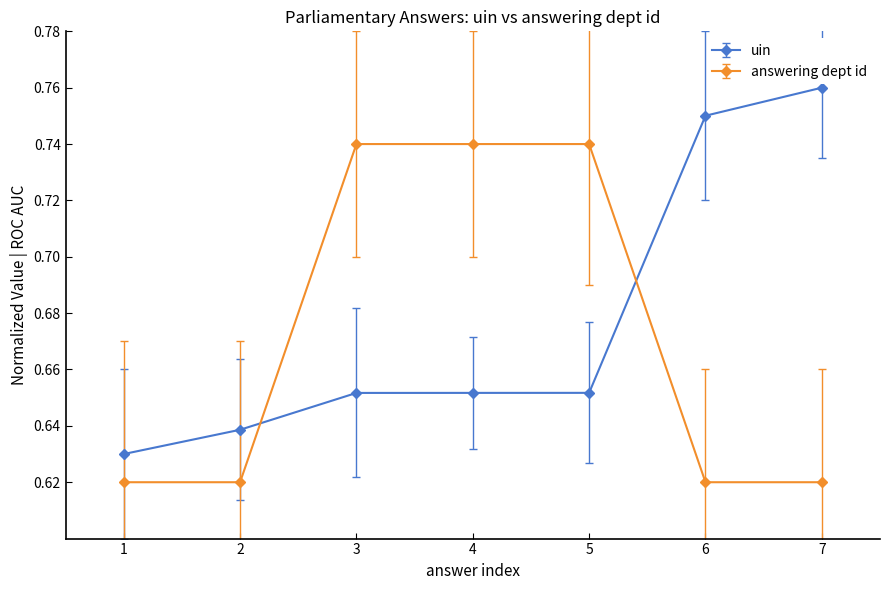

Is the value of answering dept id at 3 greater than the value of uin at 7?

No